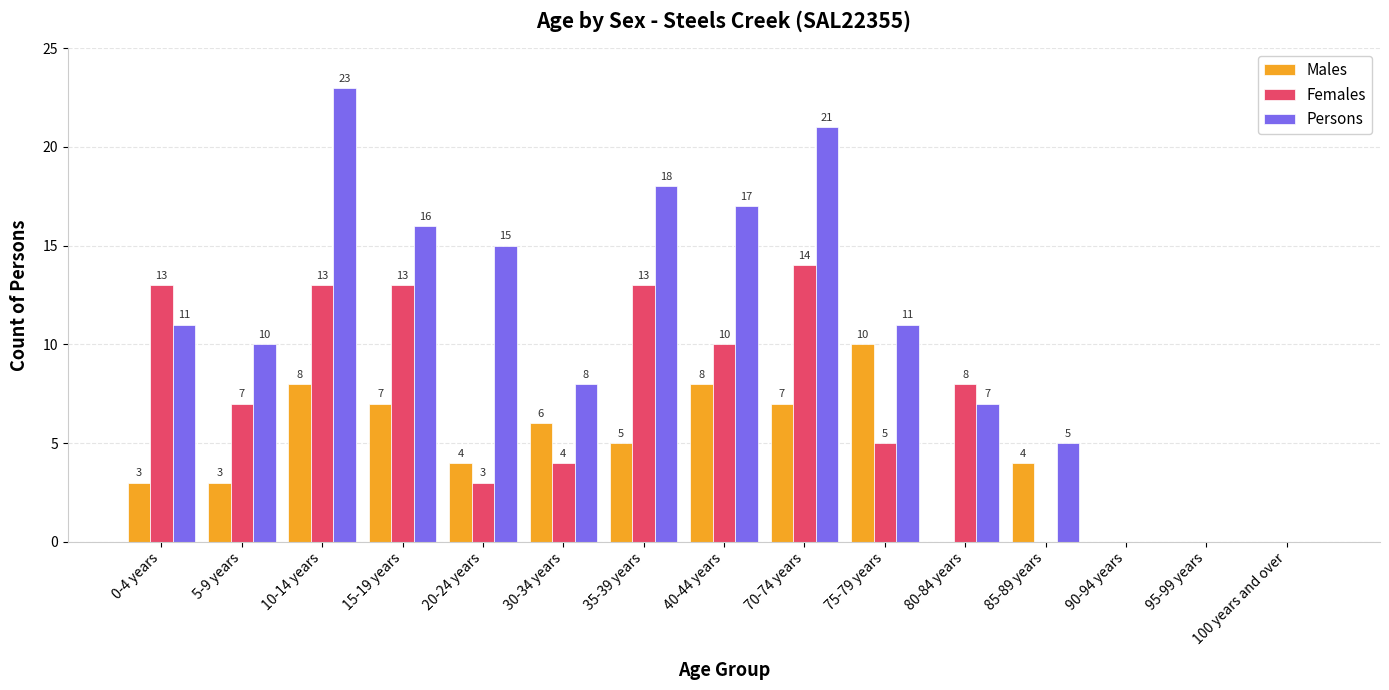

Reading left to right, what are all the values shown in this chart?

Males: 0-4 years=3	5-9 years=3	10-14 years=8	15-19 years=7	20-24 years=4	30-34 years=6	35-39 years=5	40-44 years=8	70-74 years=7	75-79 years=10	80-84 years=0	85-89 years=4	90-94 years=0	95-99 years=0	100 years and over=0
Females: 0-4 years=13	5-9 years=7	10-14 years=13	15-19 years=13	20-24 years=3	30-34 years=4	35-39 years=13	40-44 years=10	70-74 years=14	75-79 years=5	80-84 years=8	85-89 years=0	90-94 years=0	95-99 years=0	100 years and over=0
Persons: 0-4 years=11	5-9 years=10	10-14 years=23	15-19 years=16	20-24 years=15	30-34 years=8	35-39 years=18	40-44 years=17	70-74 years=21	75-79 years=11	80-84 years=7	85-89 years=5	90-94 years=0	95-99 years=0	100 years and over=0